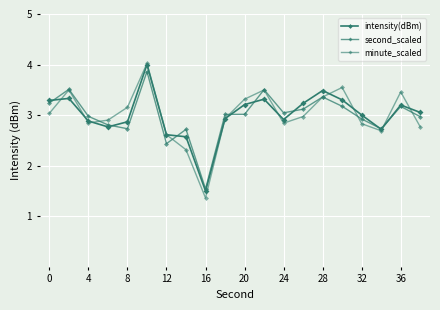

How many data points in minute_scaled are less than 2?

1